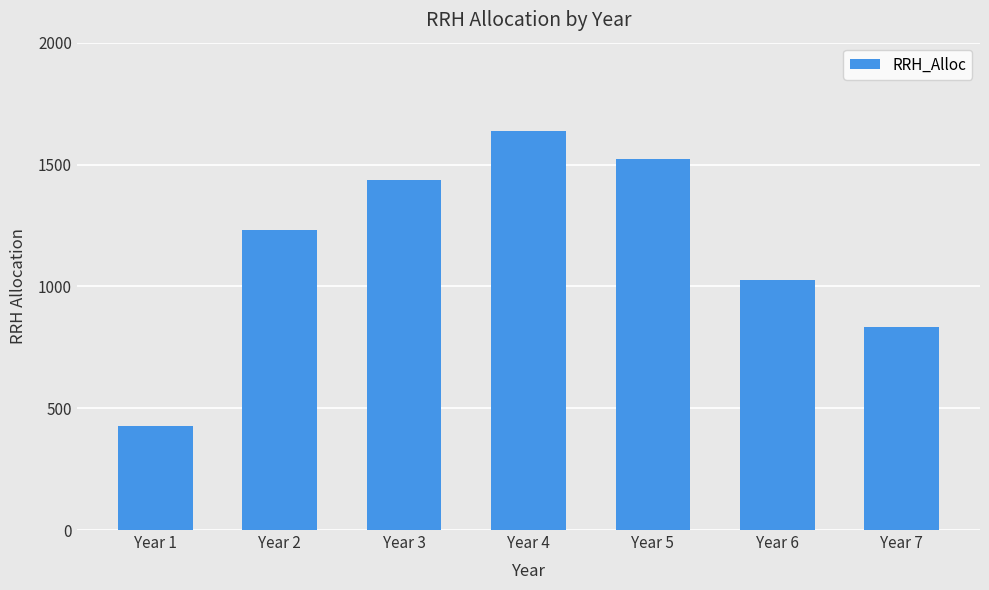

The value at Year 3 is 558. True or false?

False